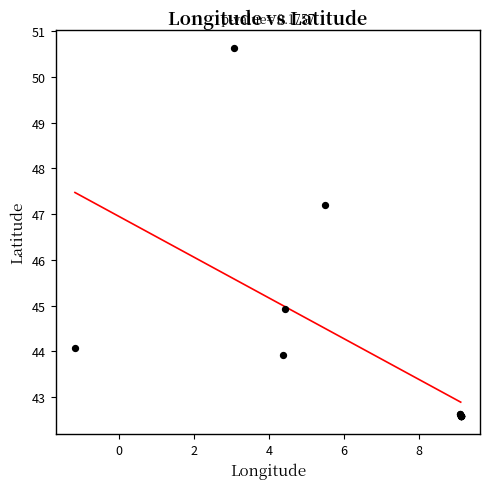

What Y value in the scatter plot is closest to 46?

44.9